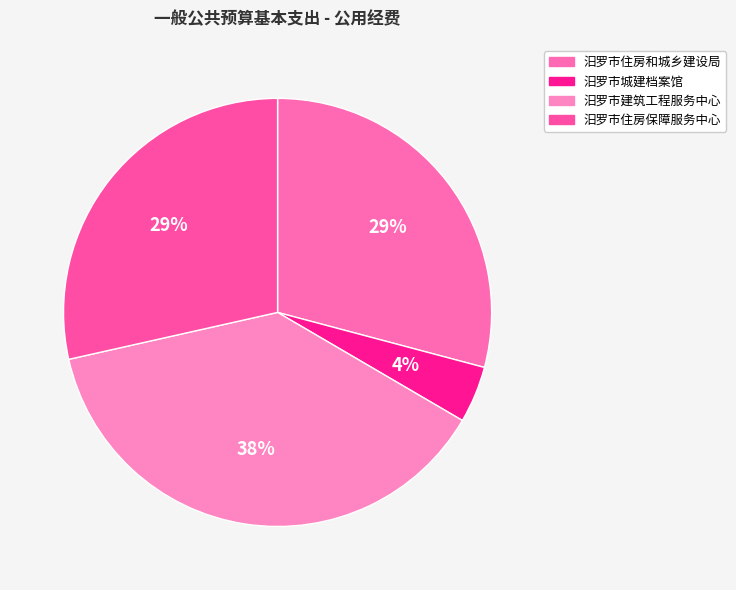

Is there a majority slice in this chart?

No